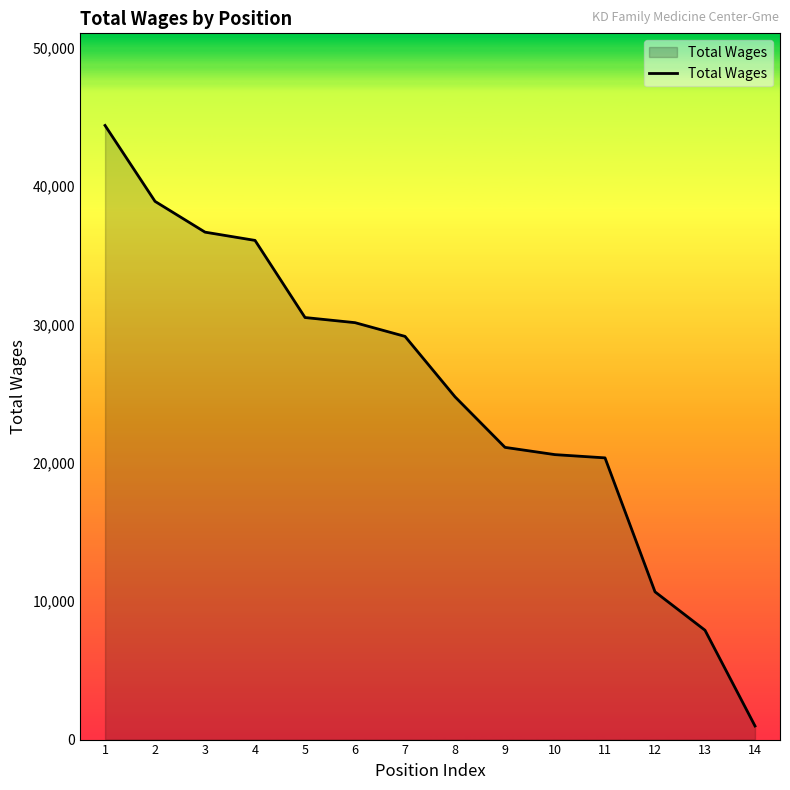

What is the difference between the maximum and second lowest values?

36482